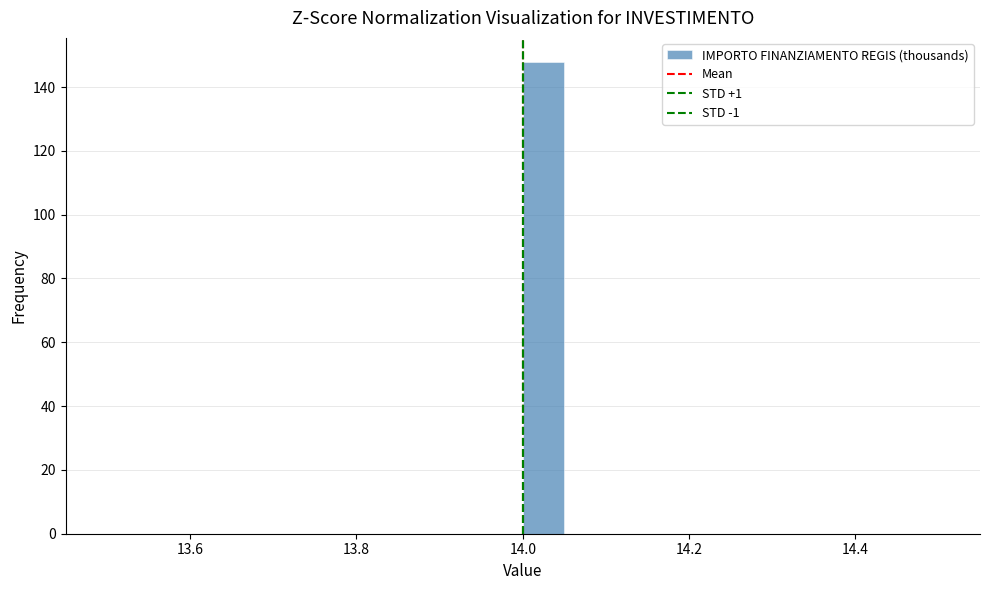

Around what value on the x-axis is the tallest bar? Give the approximate position of its centre, as read against the axis.

14.02